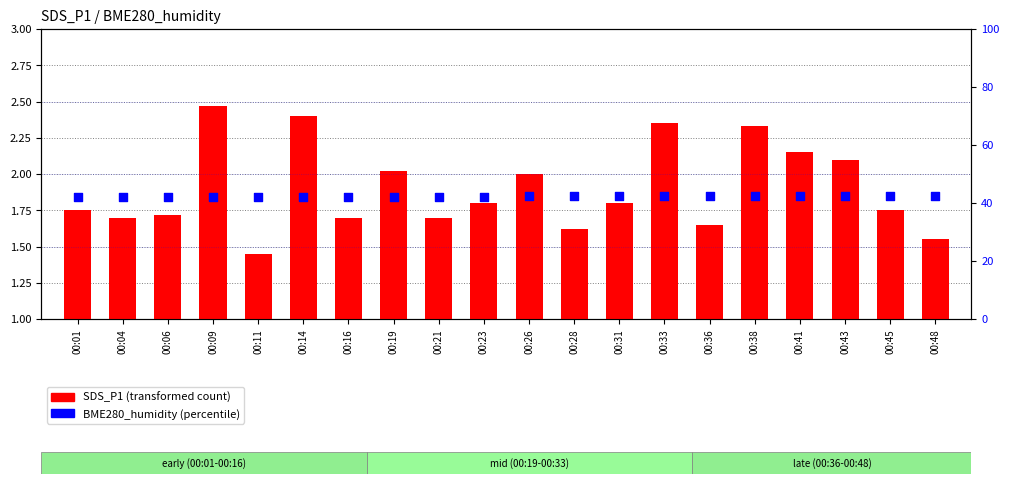

Which series contains the lowest Y value?

SDS_P1